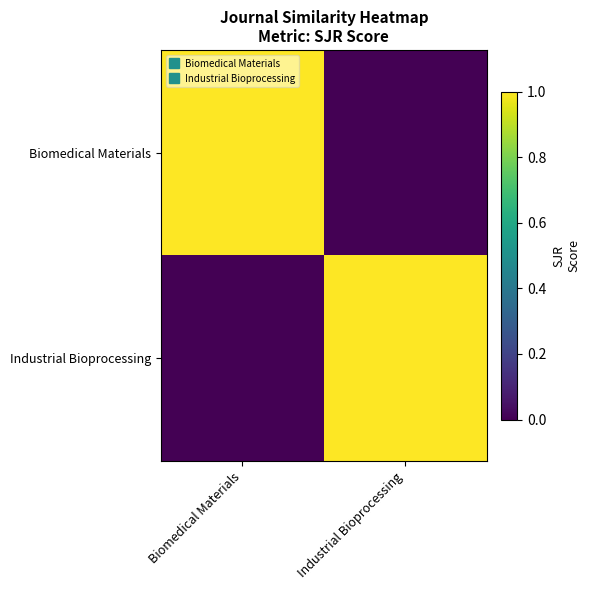

Reading left to right, extract all data points from this chart.

Biomedical Materials: Biomedical Materials=1	Industrial Bioprocessing=0
Industrial Bioprocessing: Biomedical Materials=0	Industrial Bioprocessing=1